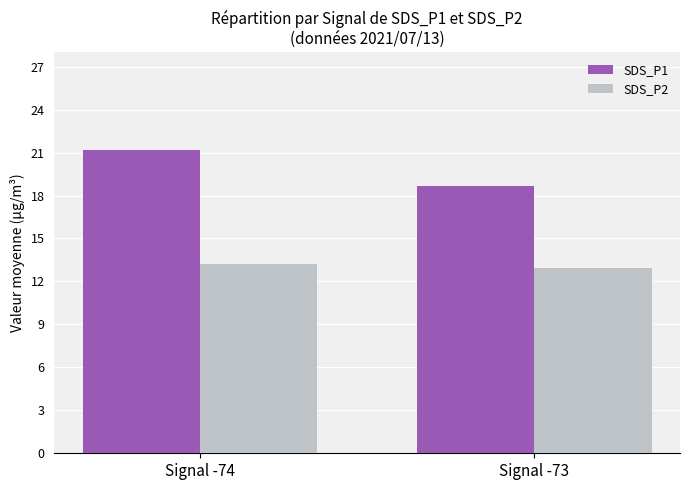

What is the total value across all series at Signal -74?

34.4